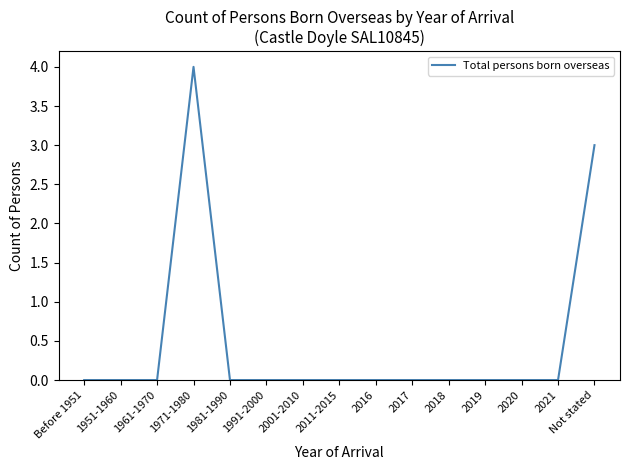

What value does the data have at Not stated?

3